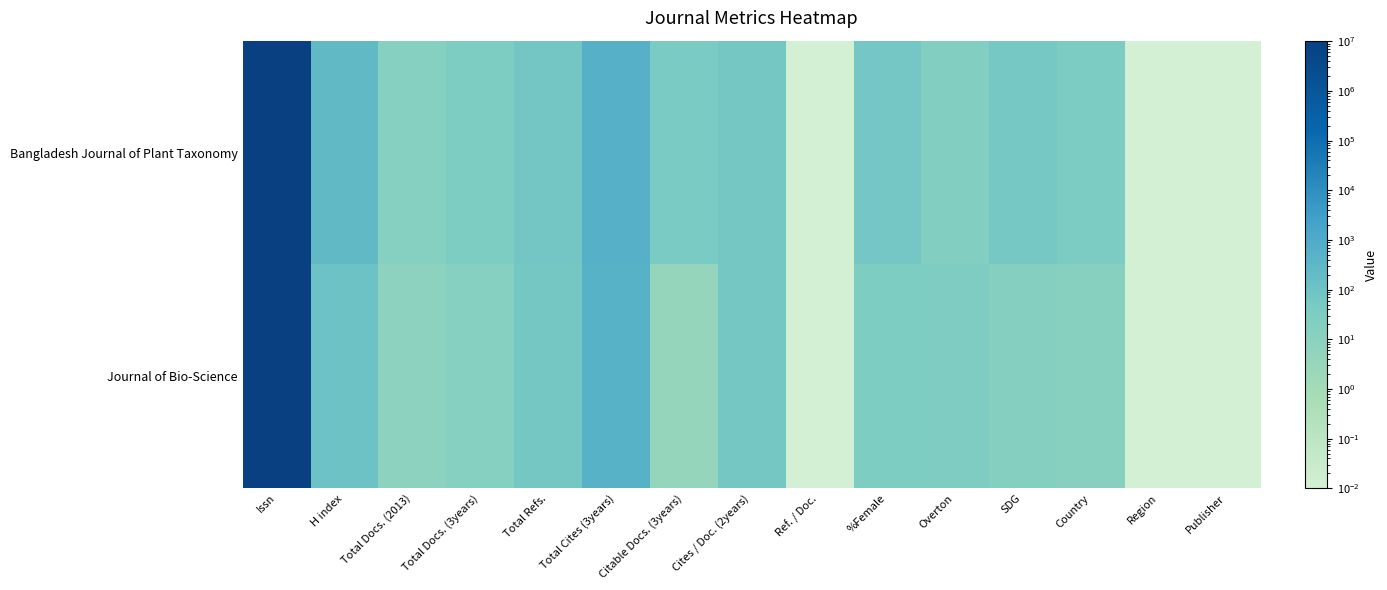

Which series has the largest range (max minus min)?

Bangladesh Journal of Plant Taxonomy